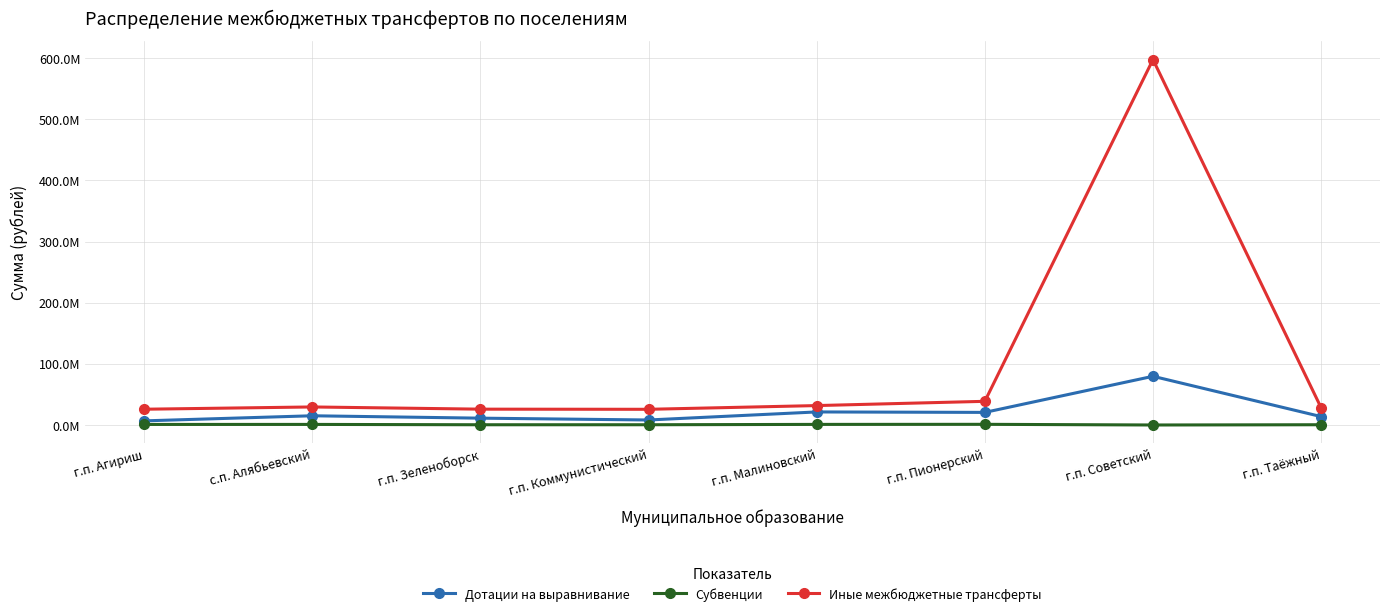

Is it true that Субвенции equals 134322.0 at г.п. Таёжный?

False